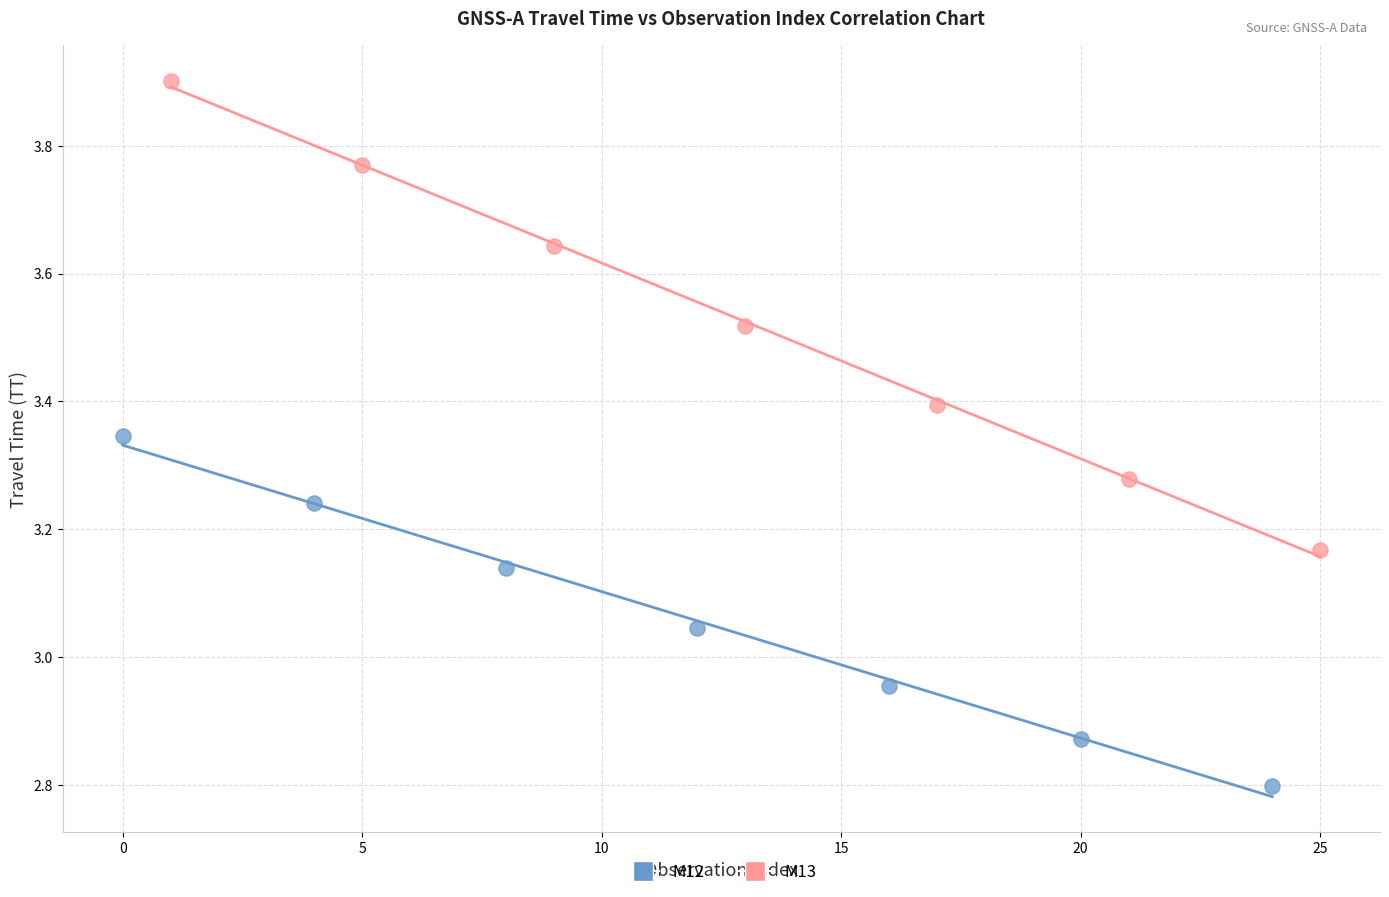

Which series reaches the maximum Y coordinate?

M13